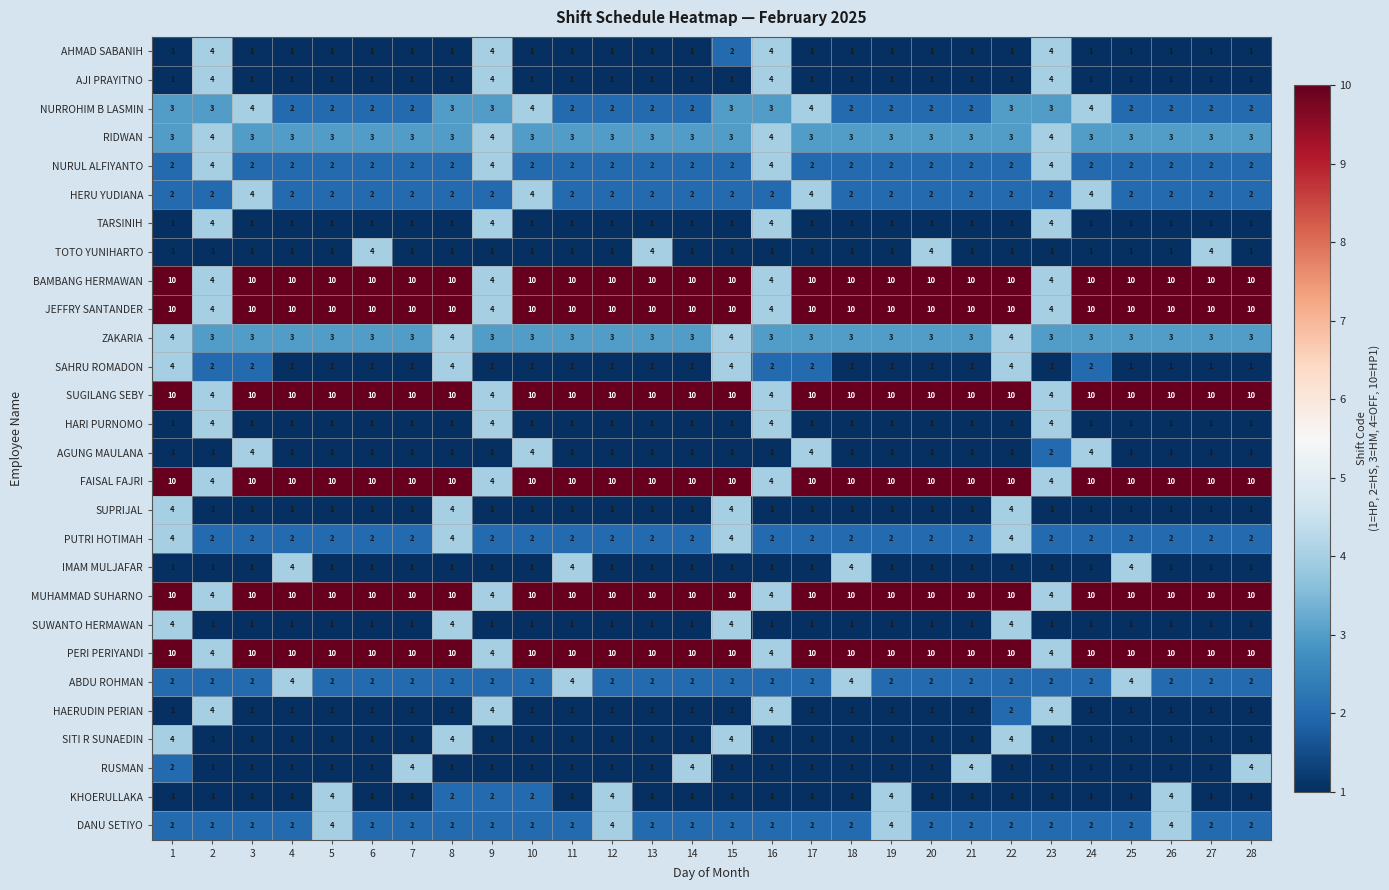

What is the maximum value shown in the chart?

10